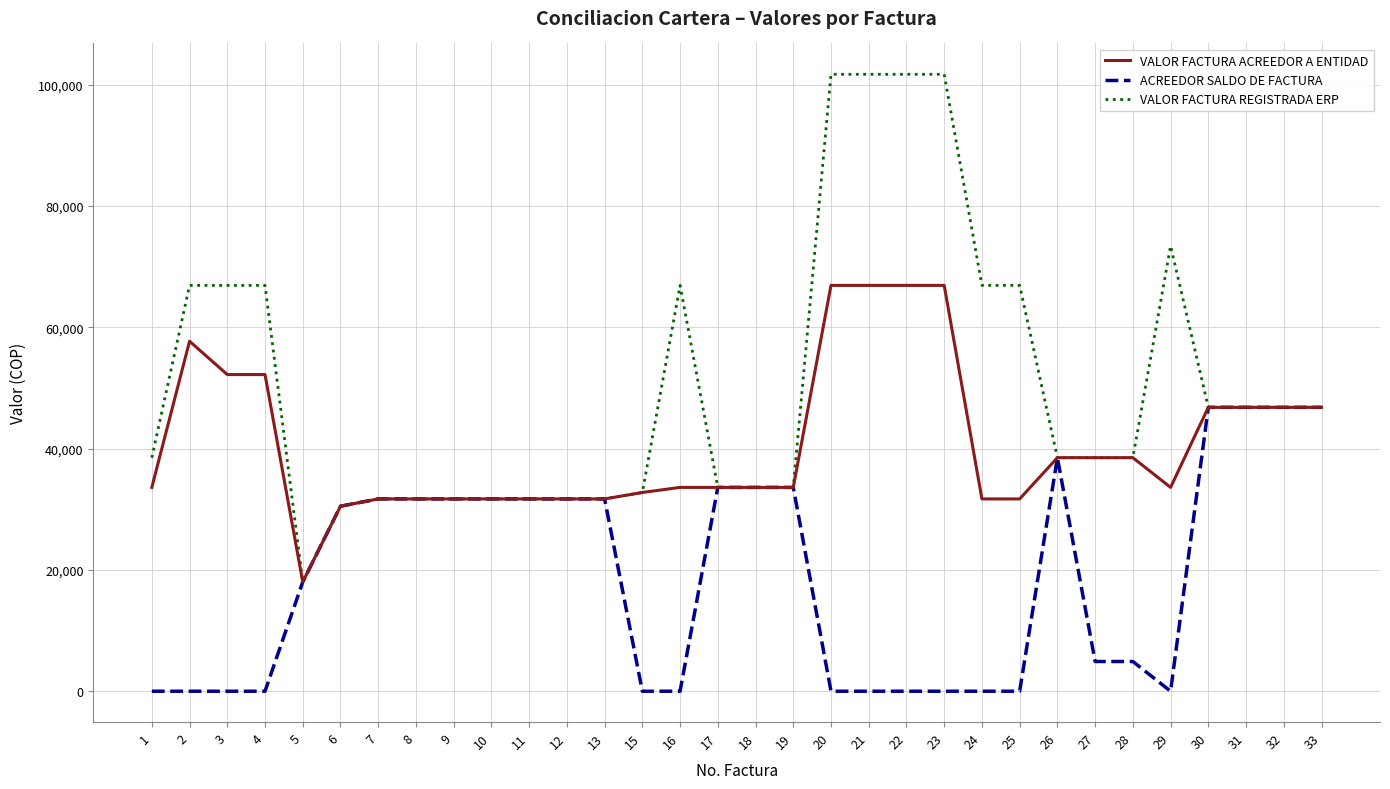

The value of VALOR FACTURA ACREEDOR A ENTIDAD at 27 is 38500. True or false?

True